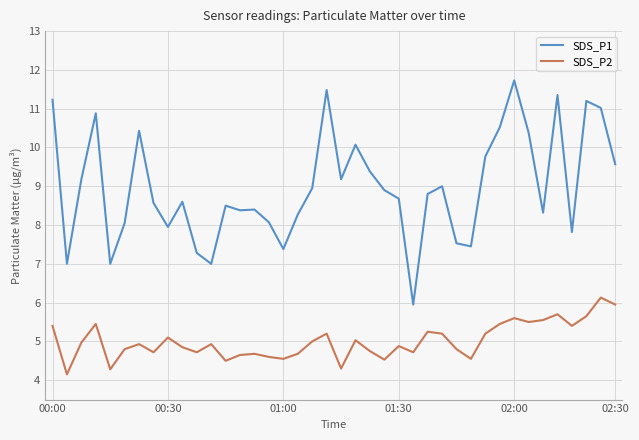

True or false: SDS_P2 has more than 2 interior local peaks.

True